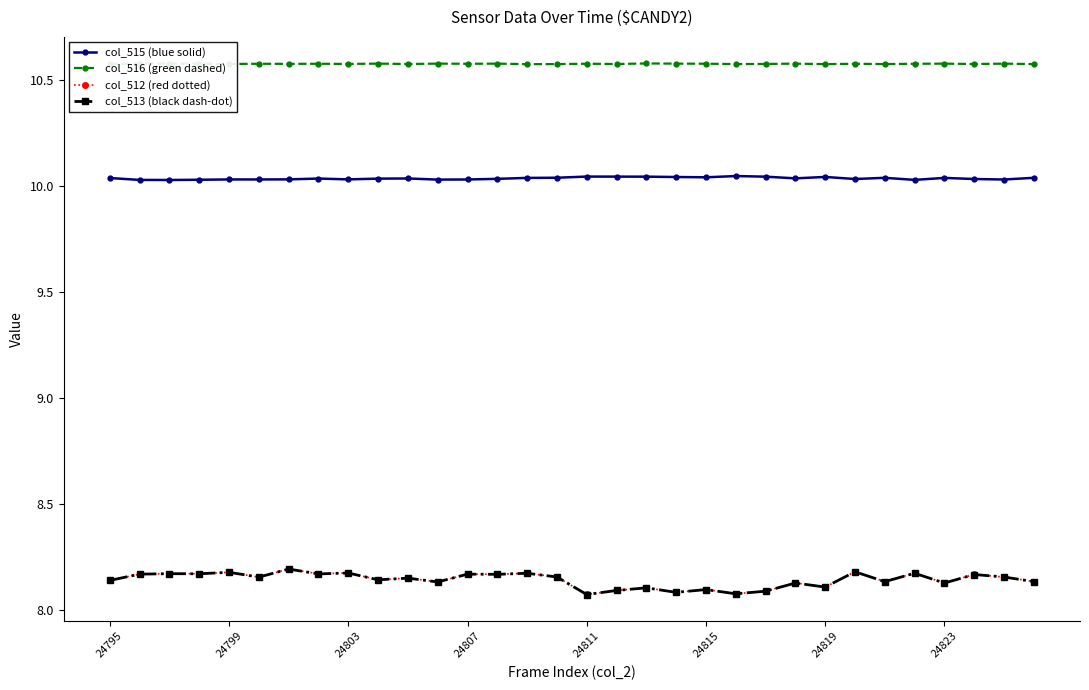

What is the greatest value displayed?

10.6